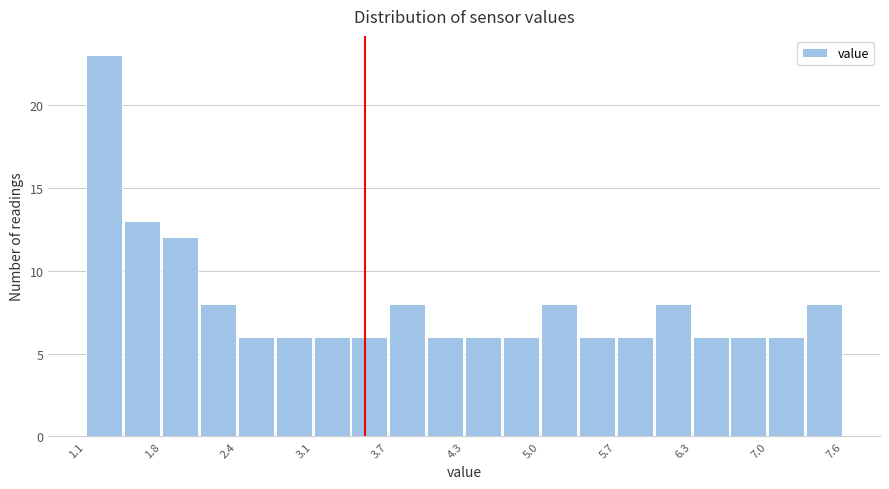

Read against the x-axis, roughly where is the centre of the tallest bar?

1.3